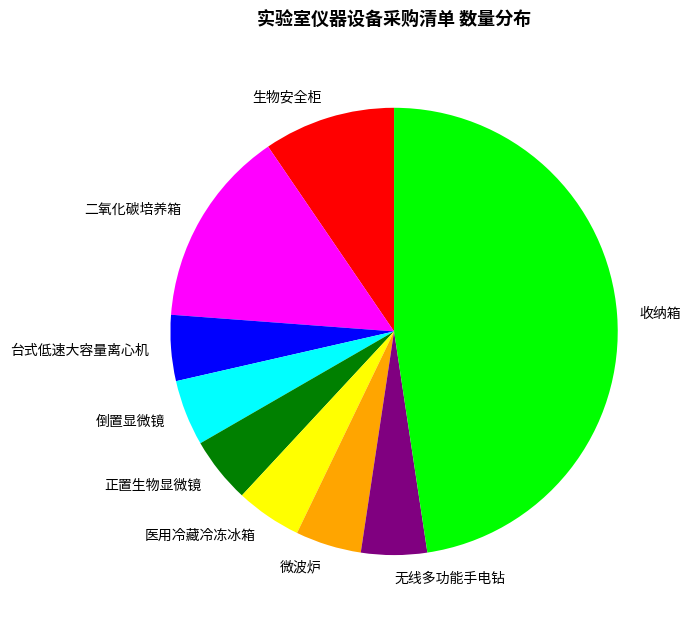

What is the ratio of the value at 医用冷藏冷冻冰箱 to the value at 二氧化碳培养箱?

0.3